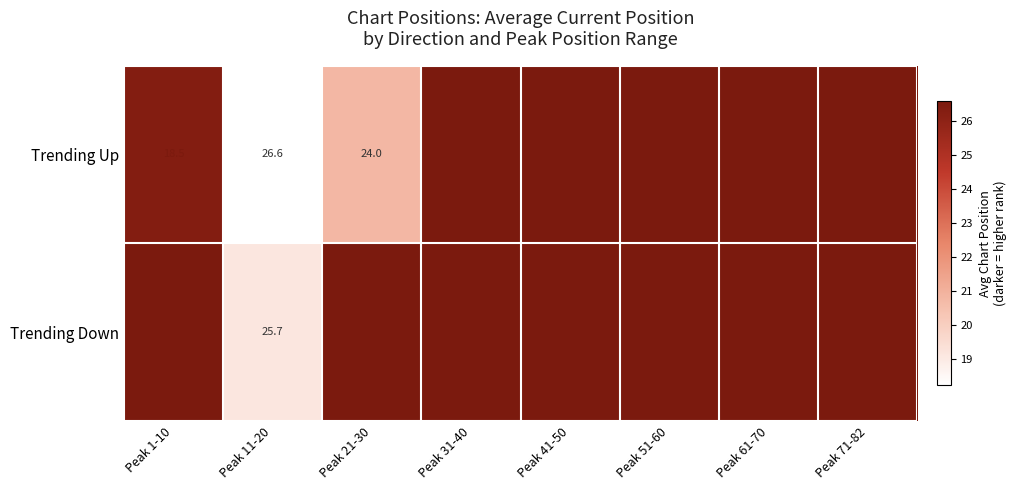

Is it true that Trending Down equals 44.8 at Peak 41-50?

True